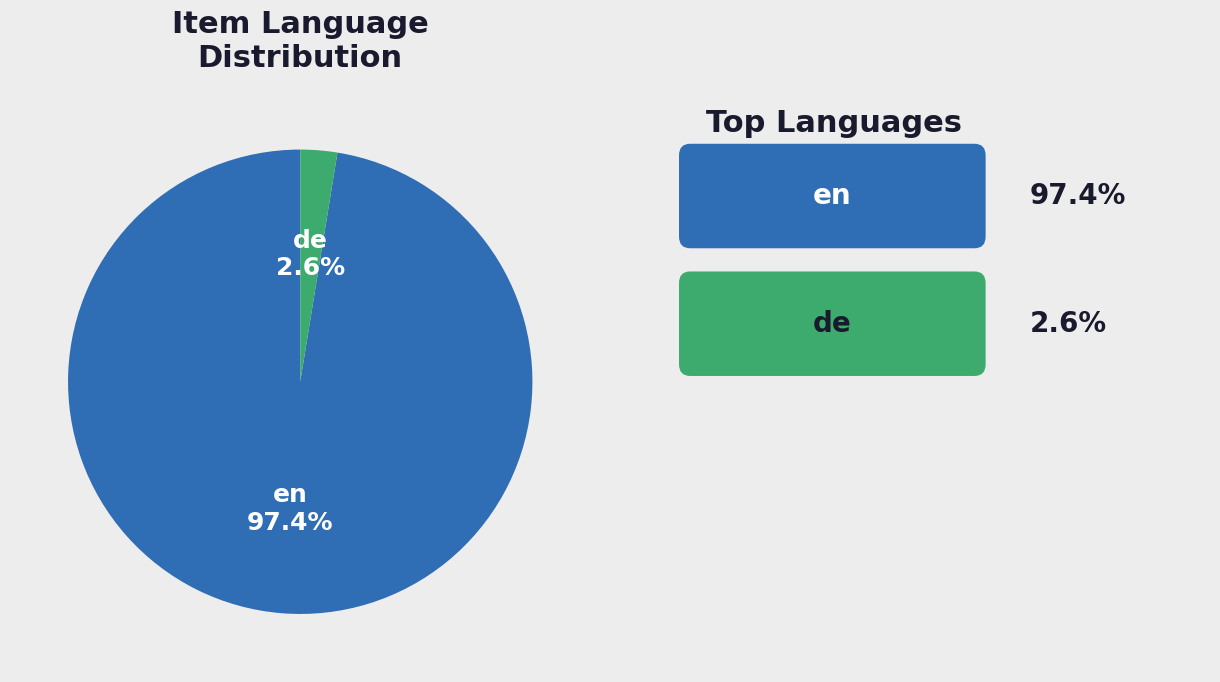

Which has a higher value, en or de?

en